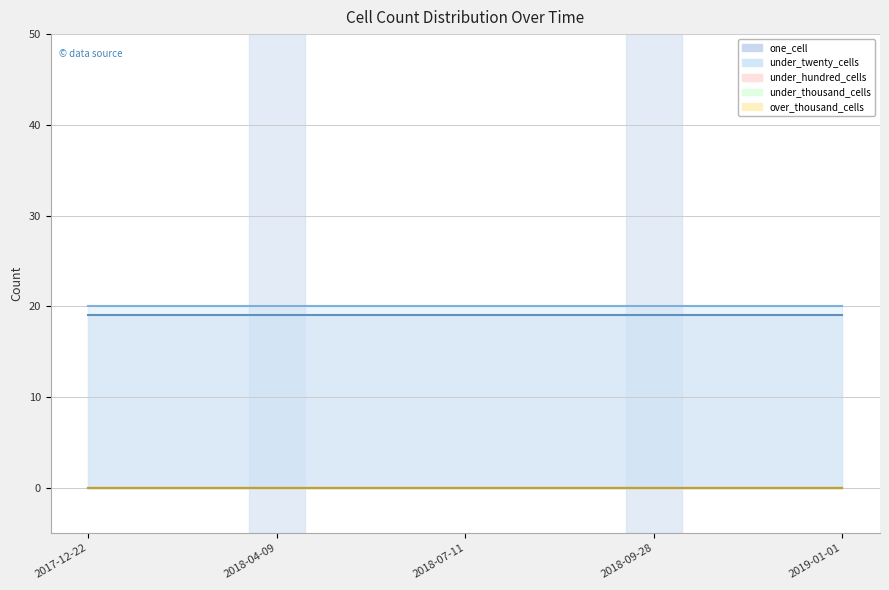

What is the maximum value shown in the chart?

20